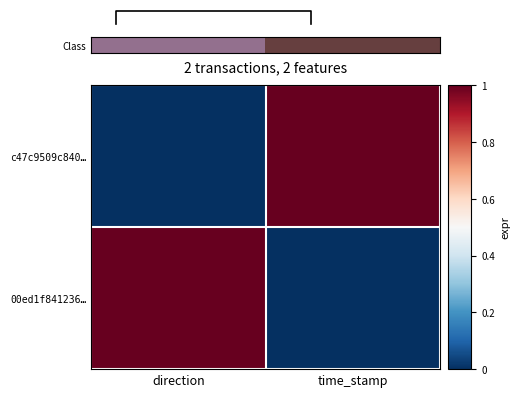

What is the maximum value for 00ed1f841236…?

1